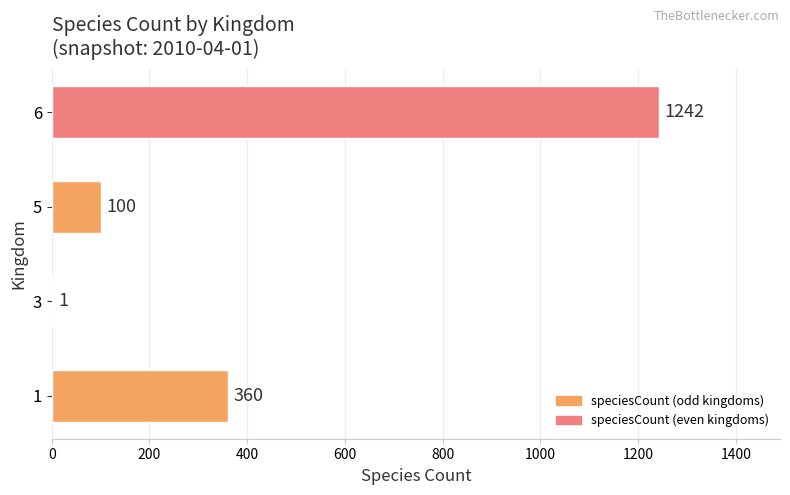

True or false: the data shows 360 at 1.

True